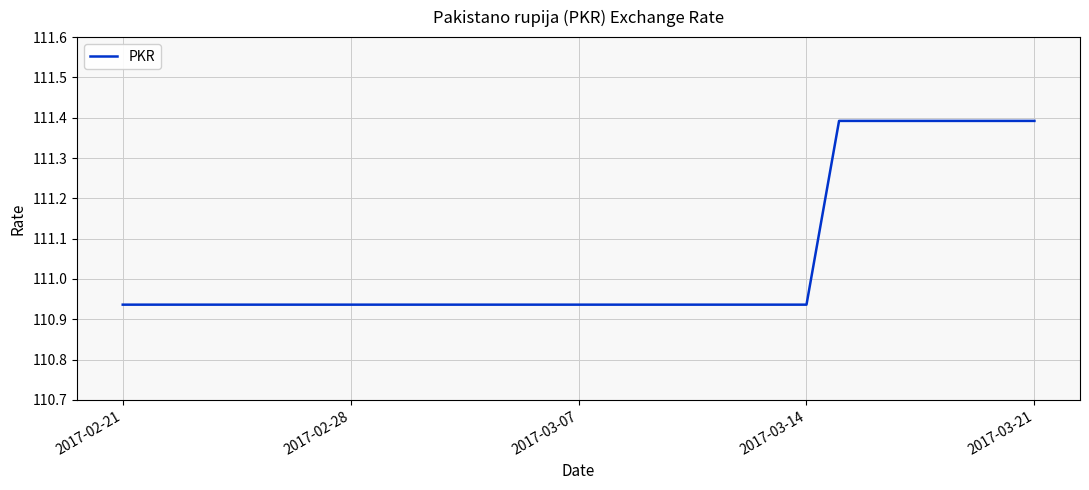

What is the difference between the maximum and minimum values?

0.5